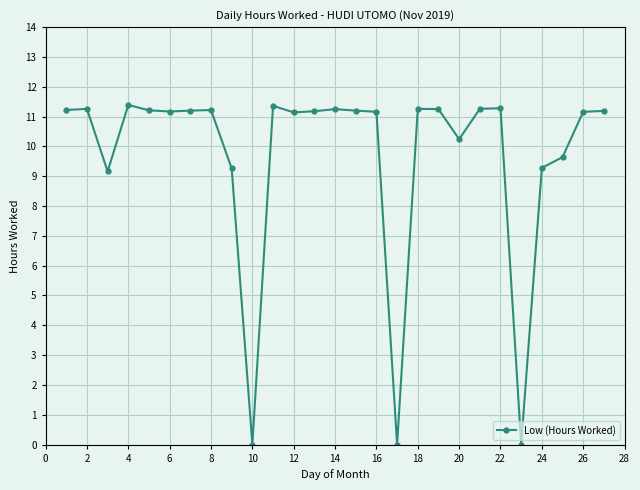

How many values exceed 11?

19